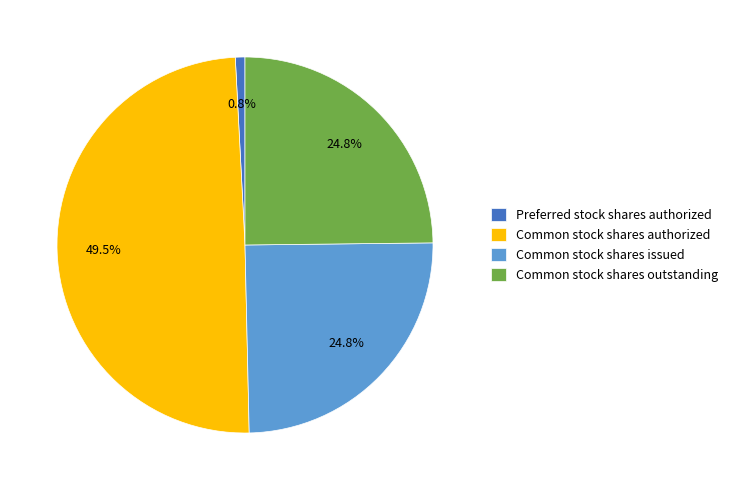

What is the ratio of the value at Common stock shares authorized to the value at Common stock shares outstanding?

2.0